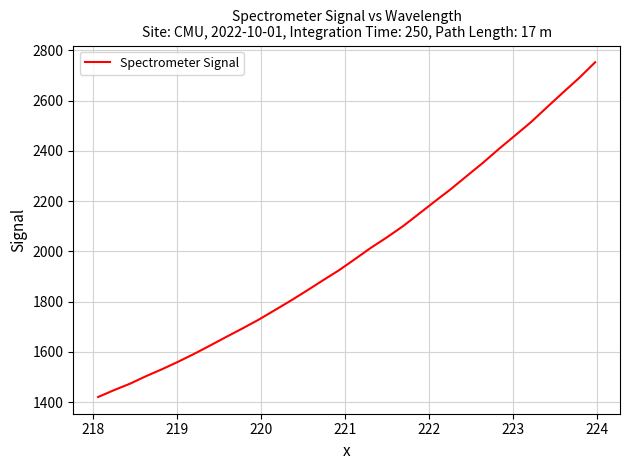

What is the difference between the maximum and minimum values?

1331.0